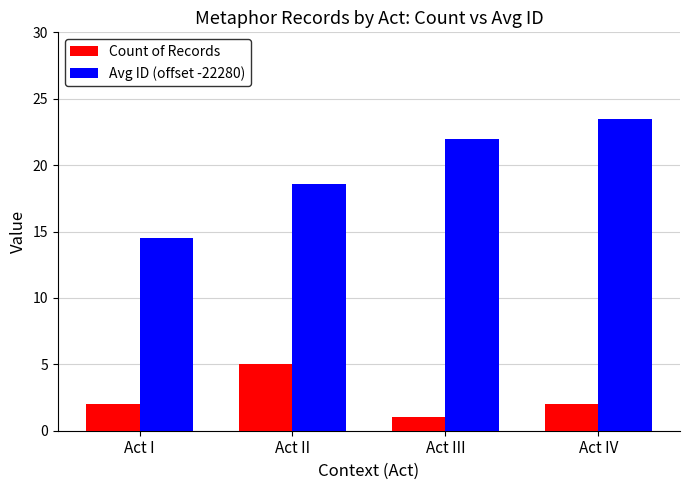

What is the average value of the Count of Records series?

2.5